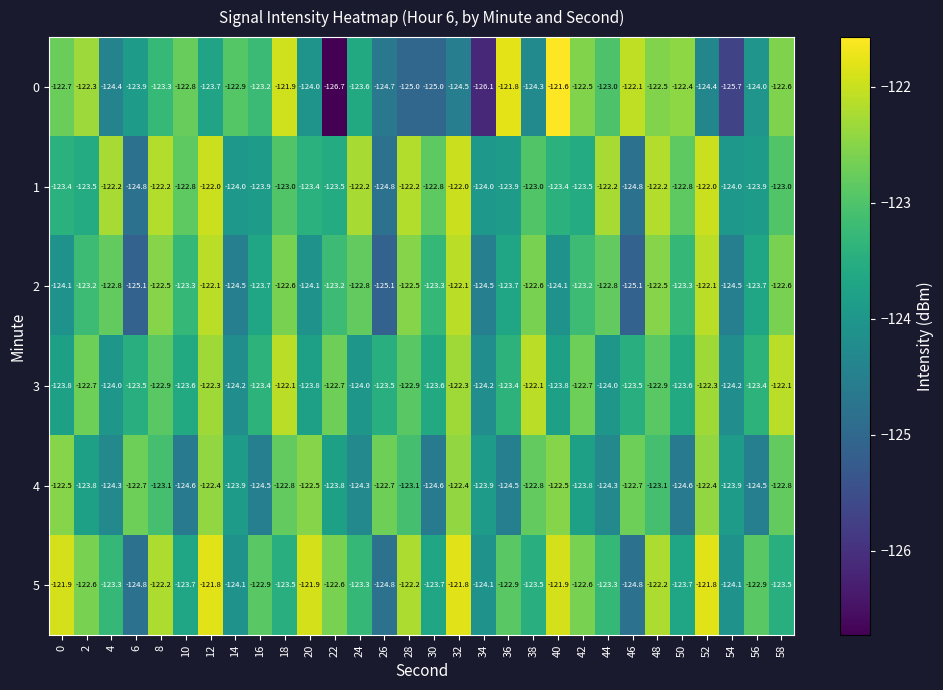

At which category does the chart reach its peak across all series?

40